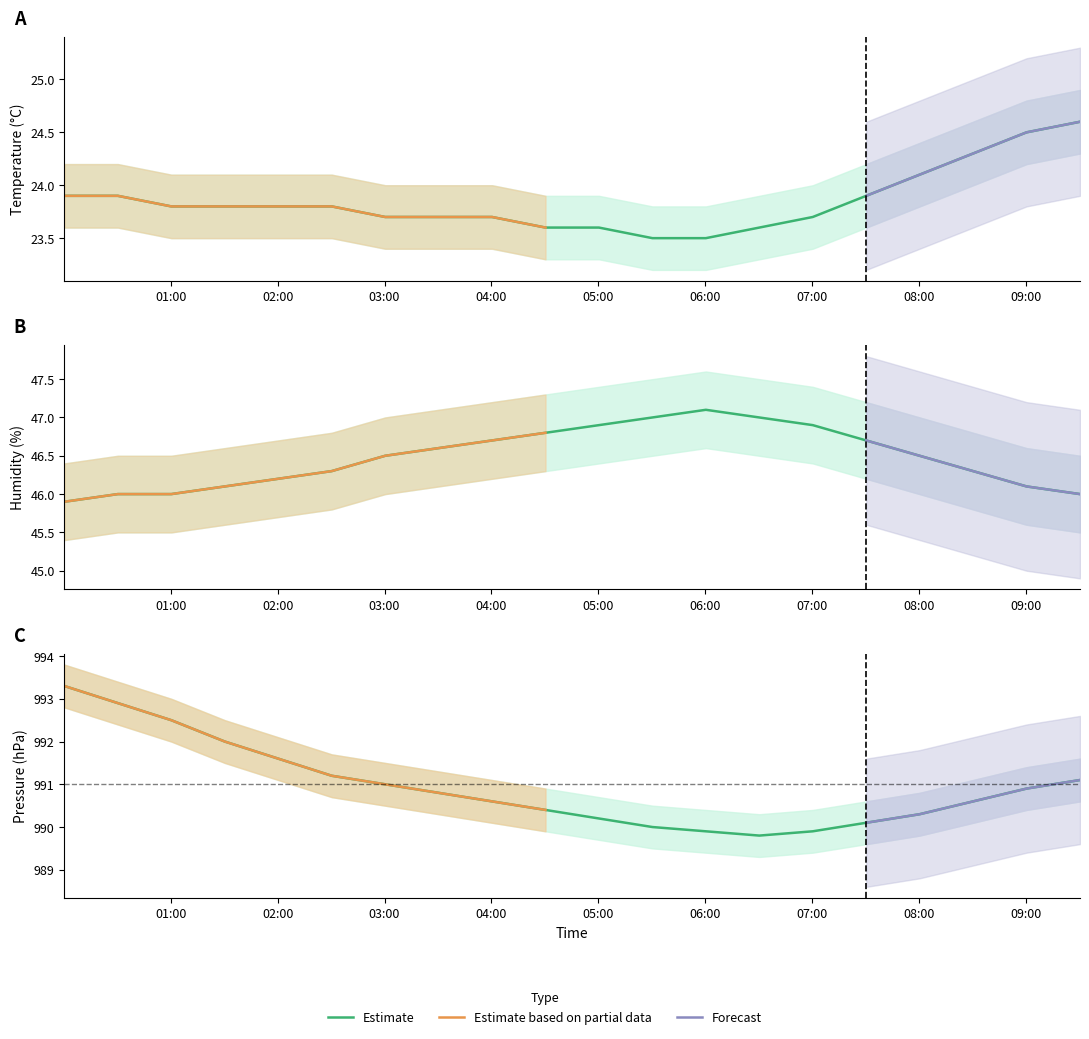

True or false: humidity has a value of 18.4 at 2023-08-01T05:00:22.

False